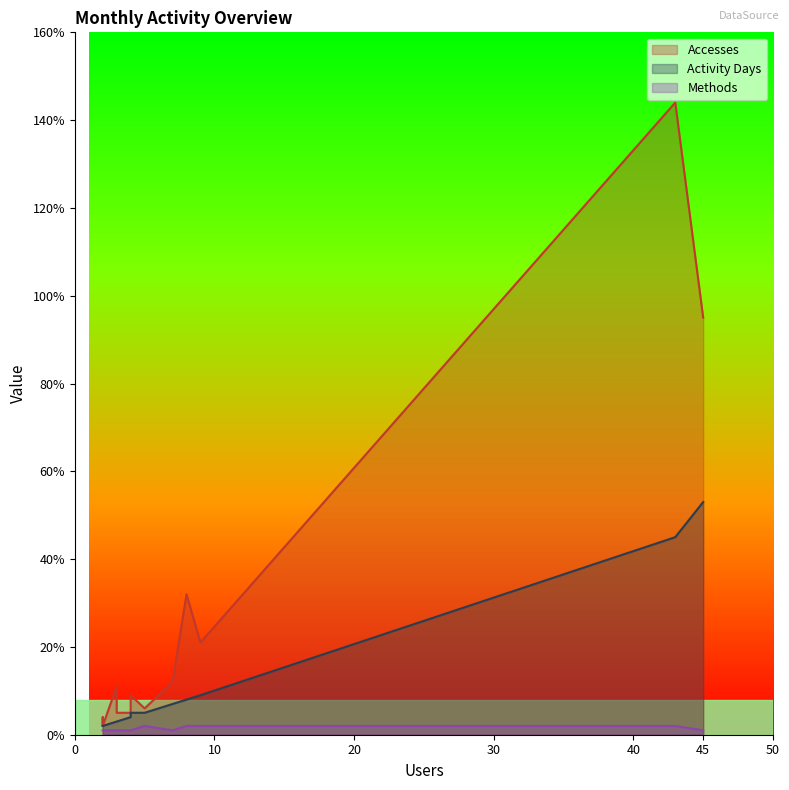

What is the maximum value for Accesses?

144